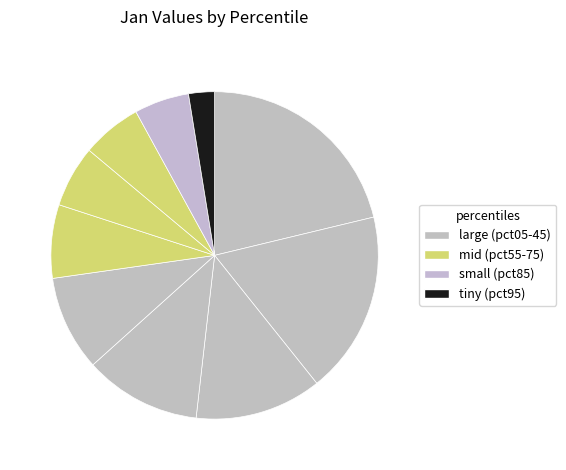

To the nearest percent, what is the average slice percentage?

10%